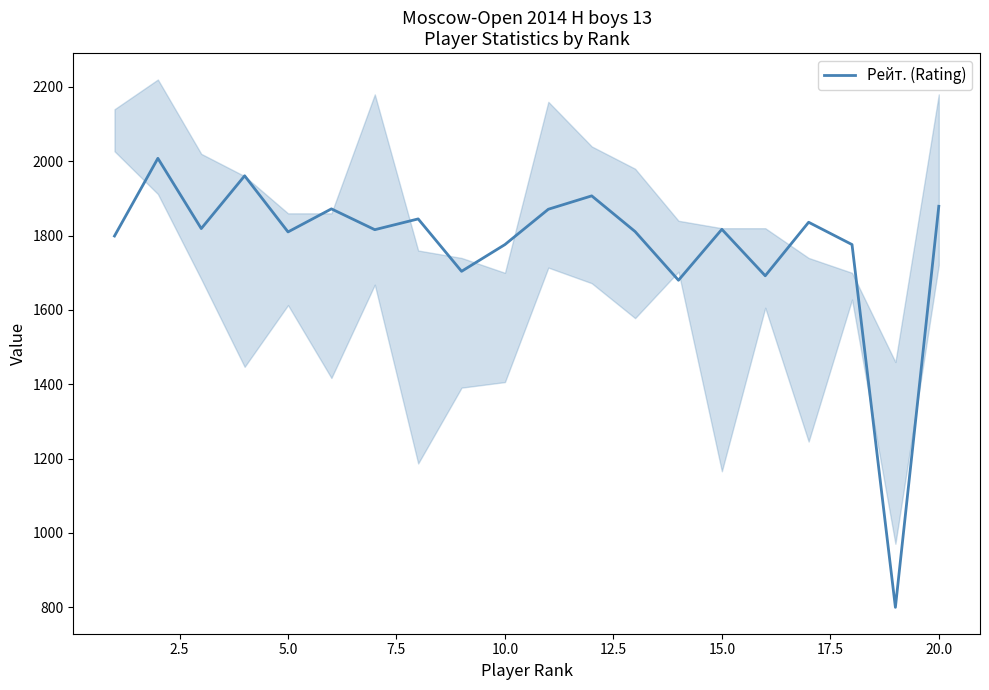

What is the highest value of the Рейт. (Rating) series?

2008